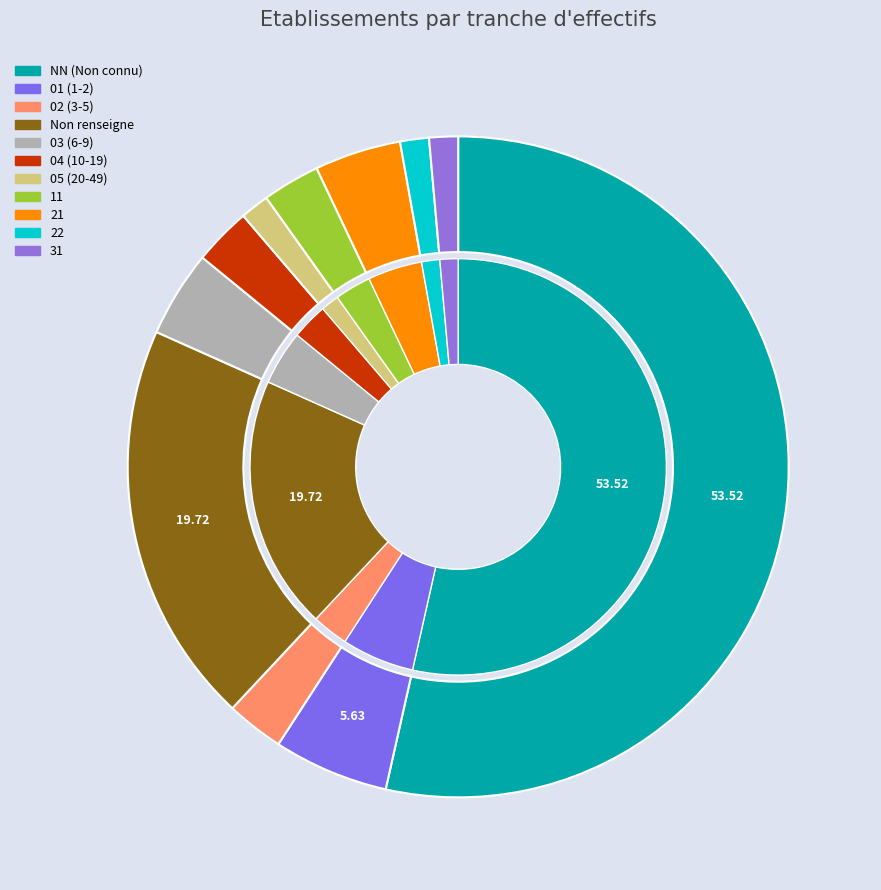

What percentage is the  slice, to the nearest percent?

20%